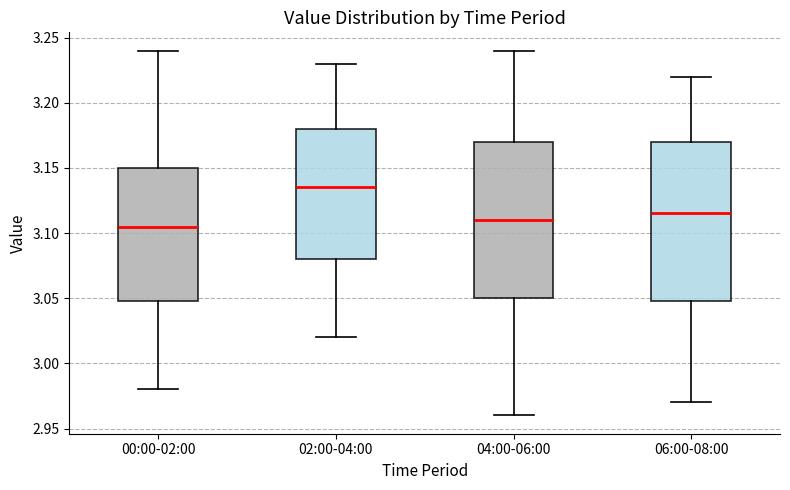

Which box's median line is the highest?

02:00-04:00